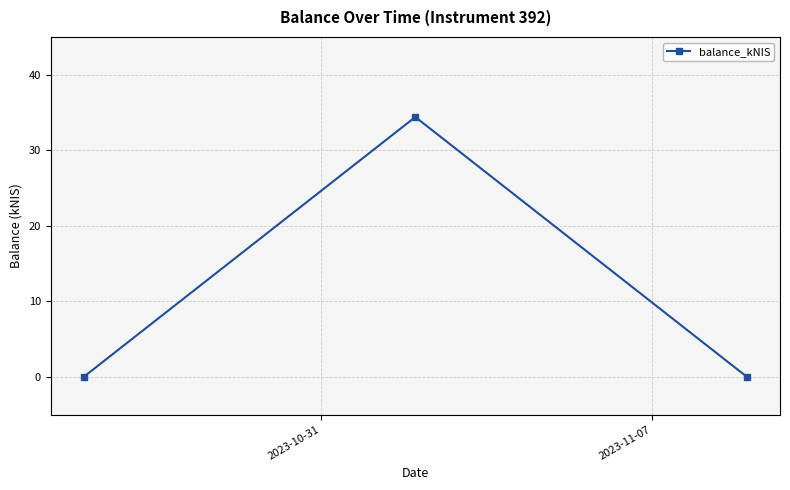

What is the maximum value shown in the chart?

34.4